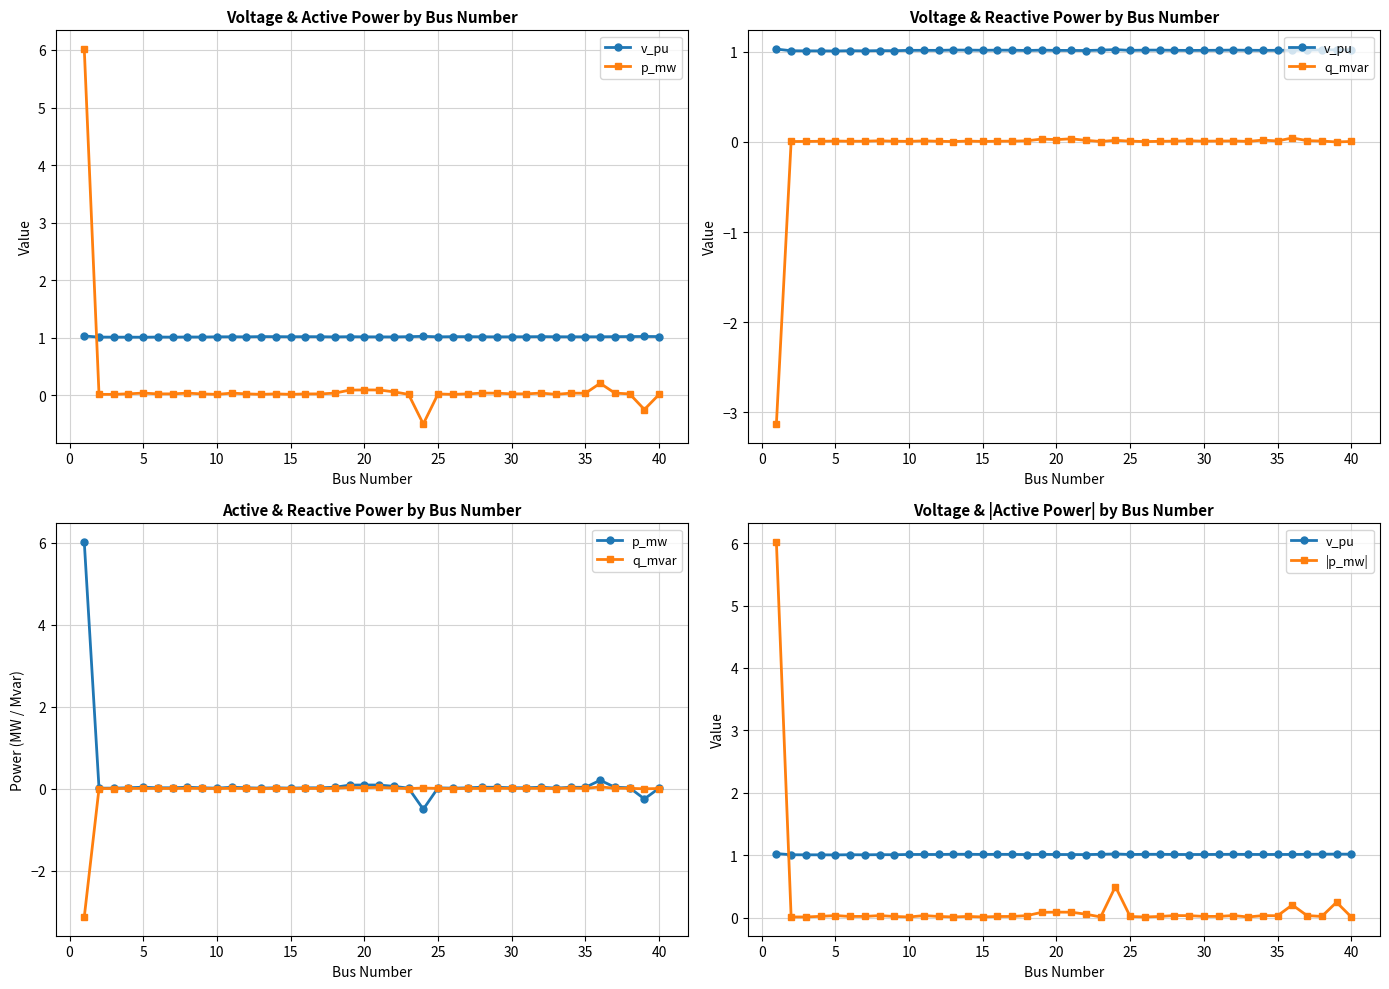

What is the difference between the second highest and second lowest values in the p_mw series?

0.5